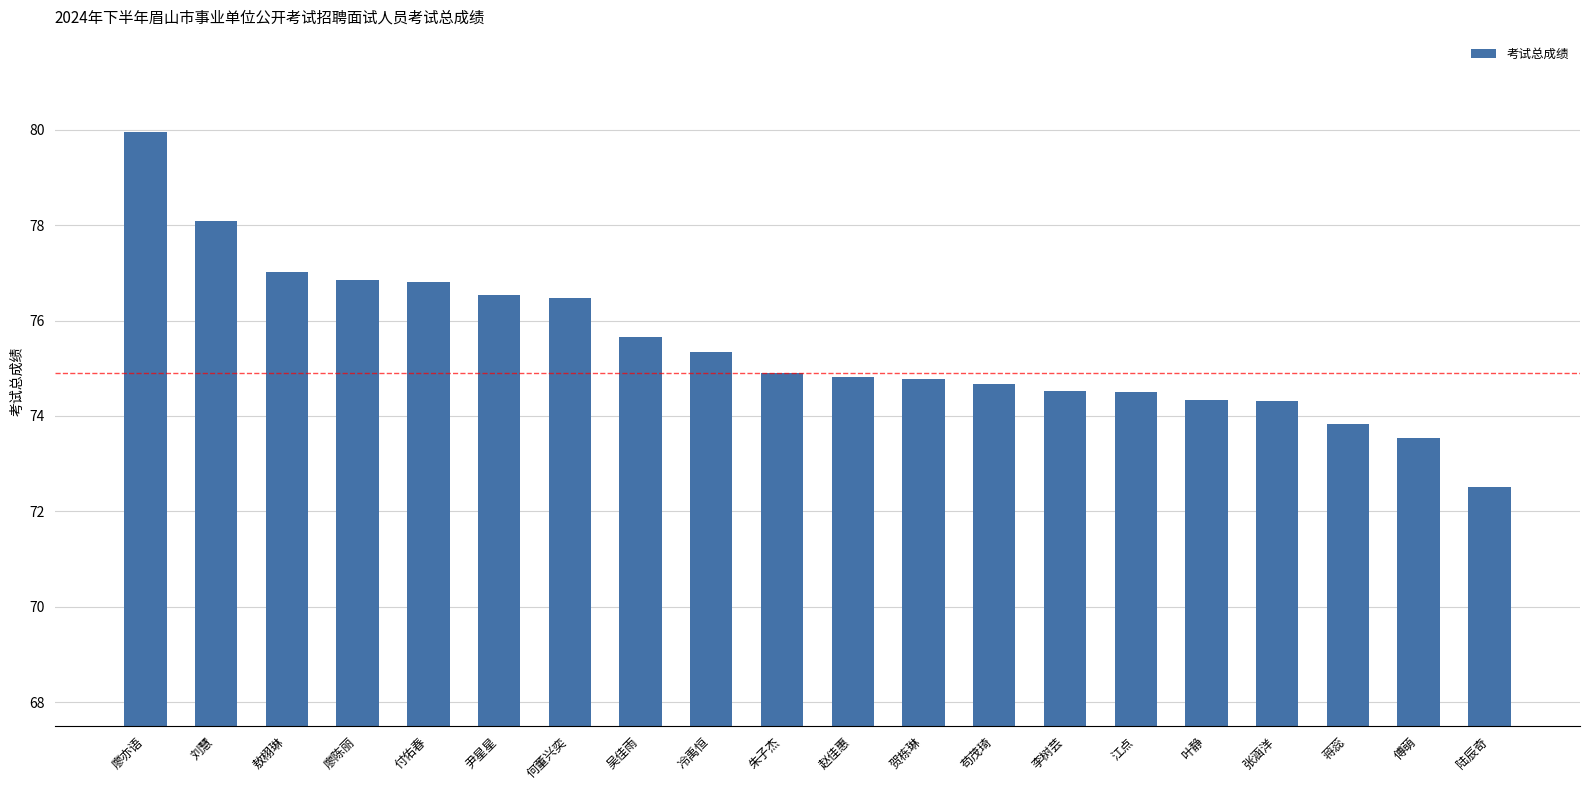

Read the value at 冷禹恒.

75.3